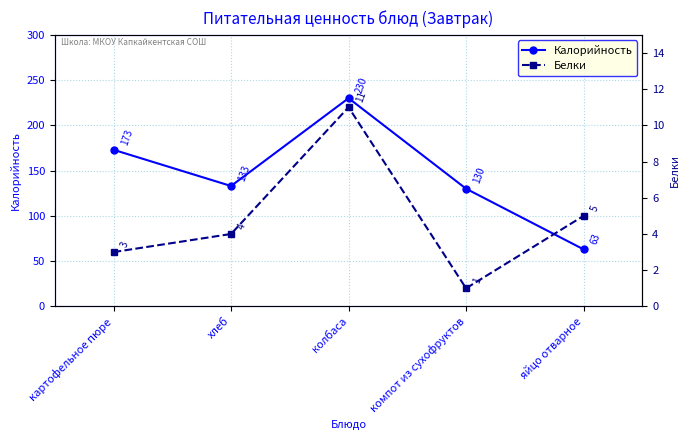

What is the difference between the maximum and minimum values in the Калорийность series?

167